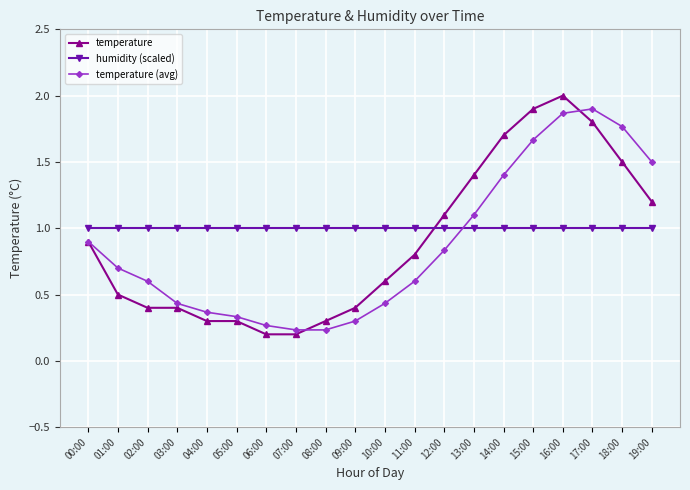

The value of humidity (scaled) at 02:00 is 1.0. True or false?

True